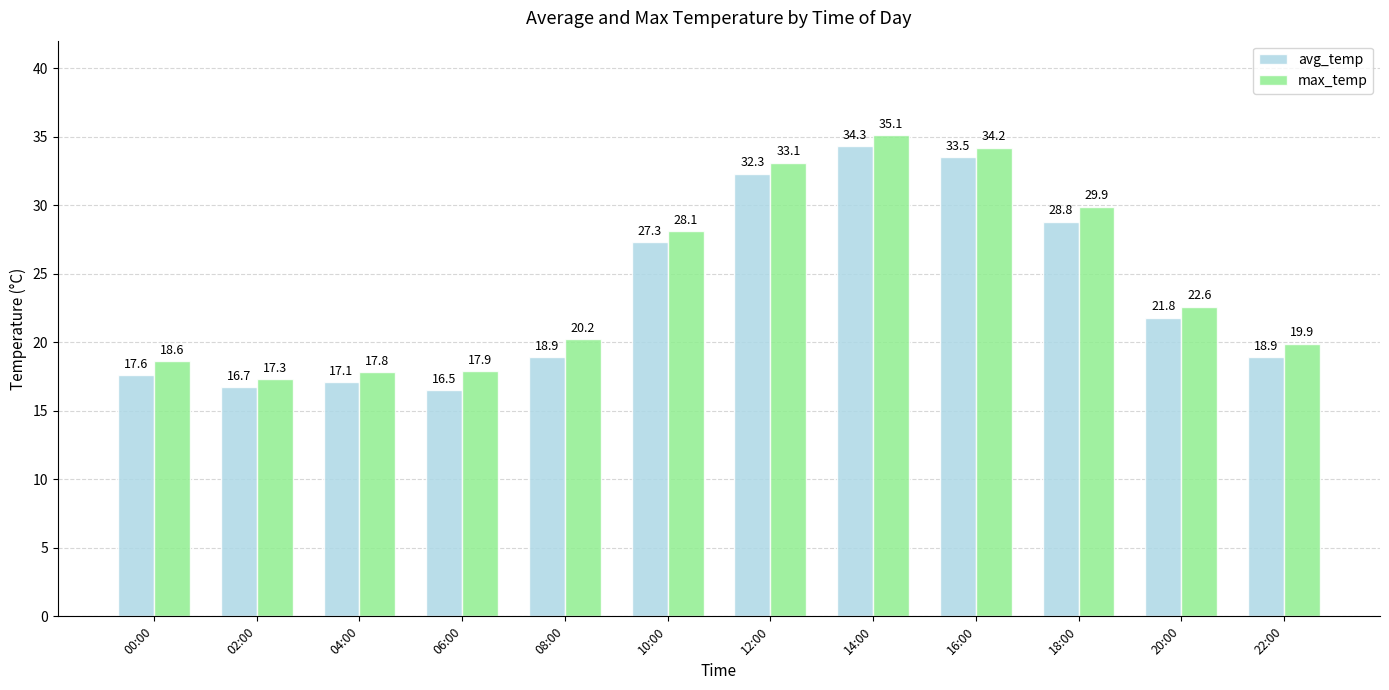

What are all the series names shown in the legend?

avg_temp, max_temp